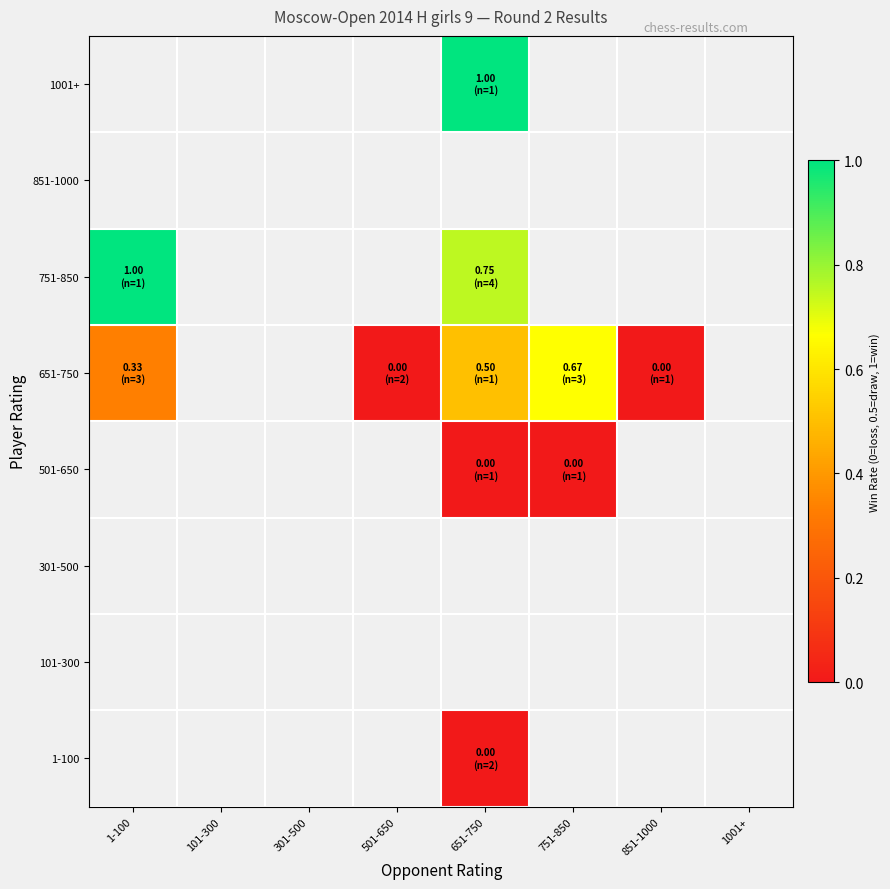

At which category does the chart reach its peak across all series?

1-100